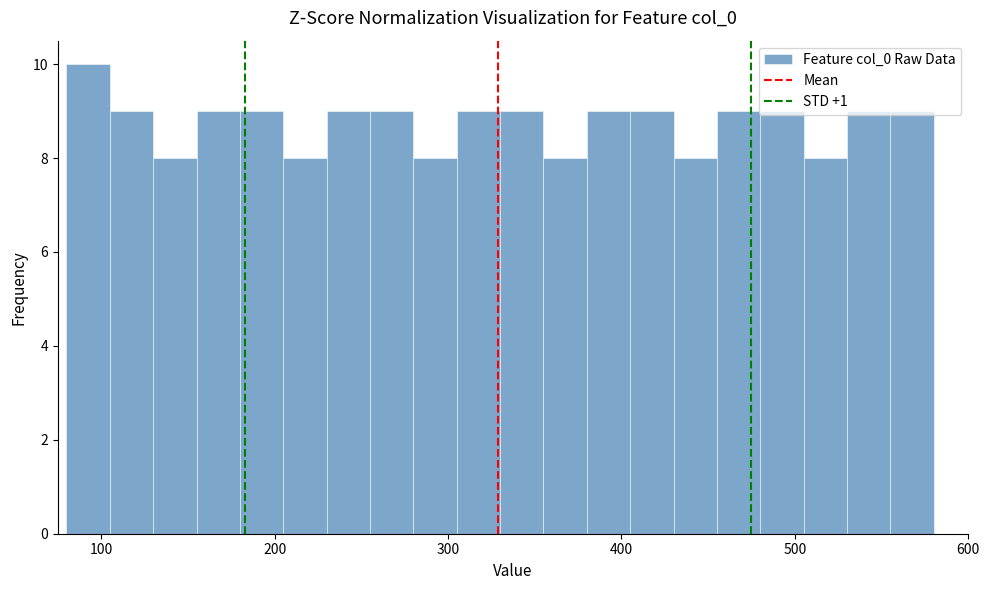

Read against the x-axis, roughly where is the centre of the tallest bar?

90